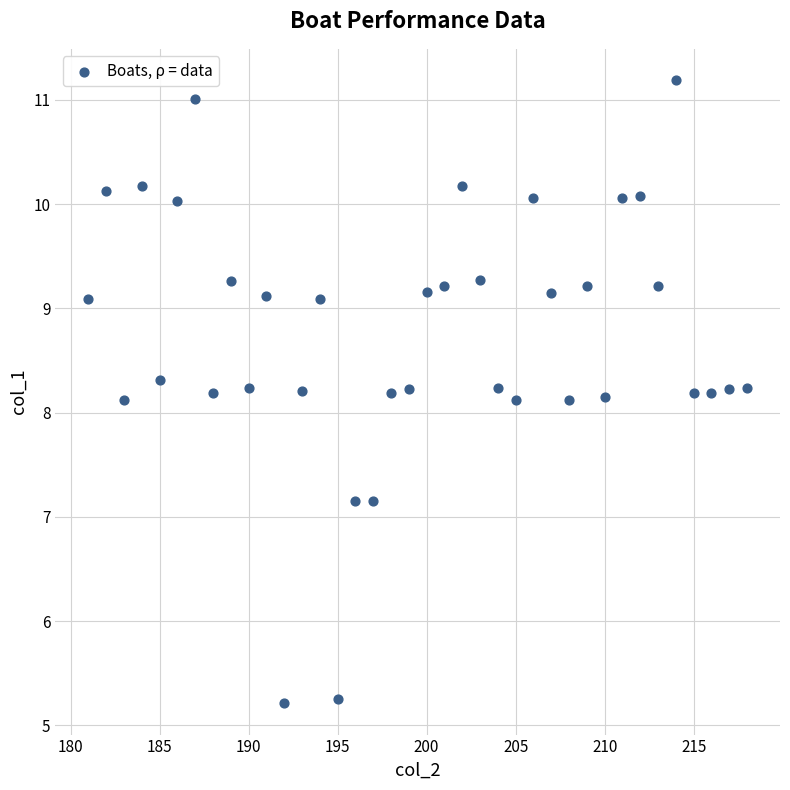

What is the range of Y values (max minus min)?

6.0